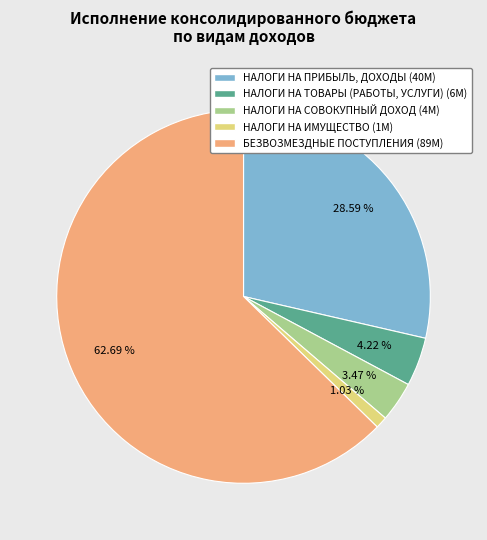

What percentage is the НАЛОГИ НА ИМУЩЕСТВО slice, to the nearest percent?

1%